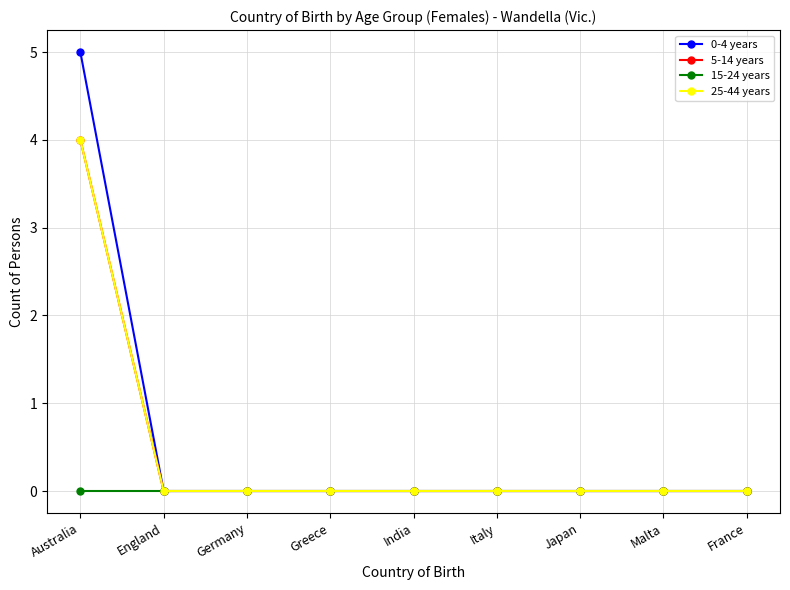

Reading left to right, list all the values displayed in this chart.

0-4 years: Australia=5	England=0	Germany=0	Greece=0	India=0	Italy=0	Japan=0	Malta=0	France=0
5-14 years: Australia=4	England=0	Germany=0	Greece=0	India=0	Italy=0	Japan=0	Malta=0	France=0
15-24 years: Australia=0	England=0	Germany=0	Greece=0	India=0	Italy=0	Japan=0	Malta=0	France=0
25-44 years: Australia=4	England=0	Germany=0	Greece=0	India=0	Italy=0	Japan=0	Malta=0	France=0